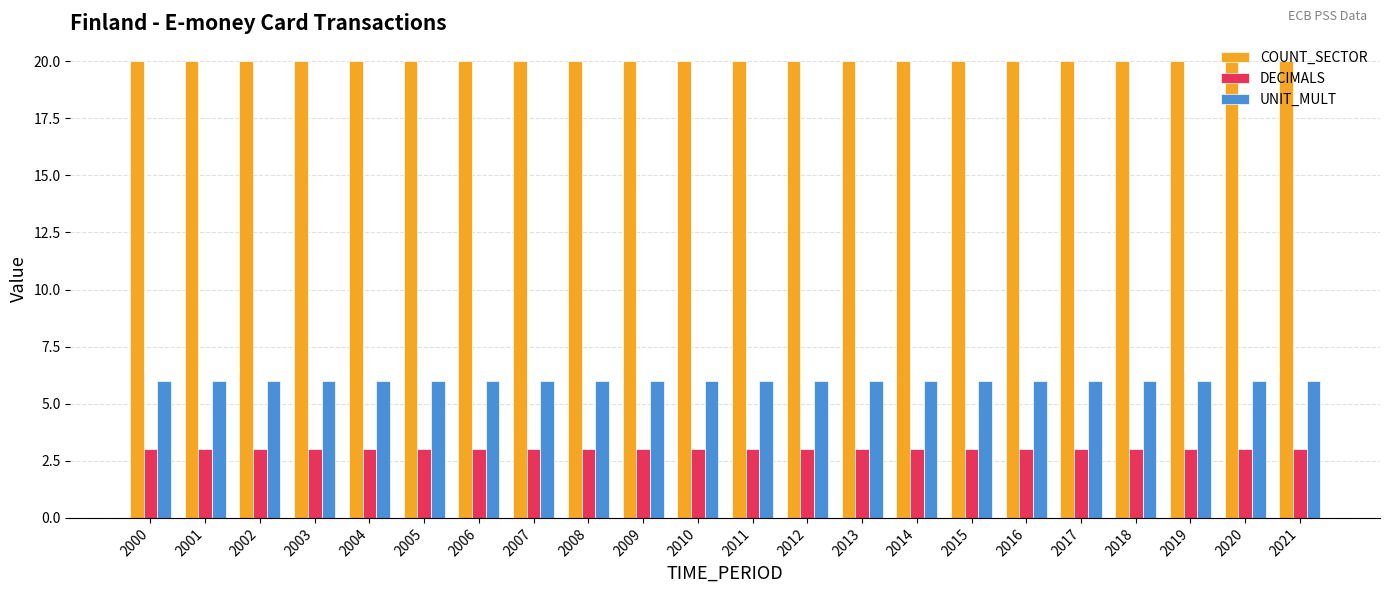

What is the maximum value for DECIMALS?

3